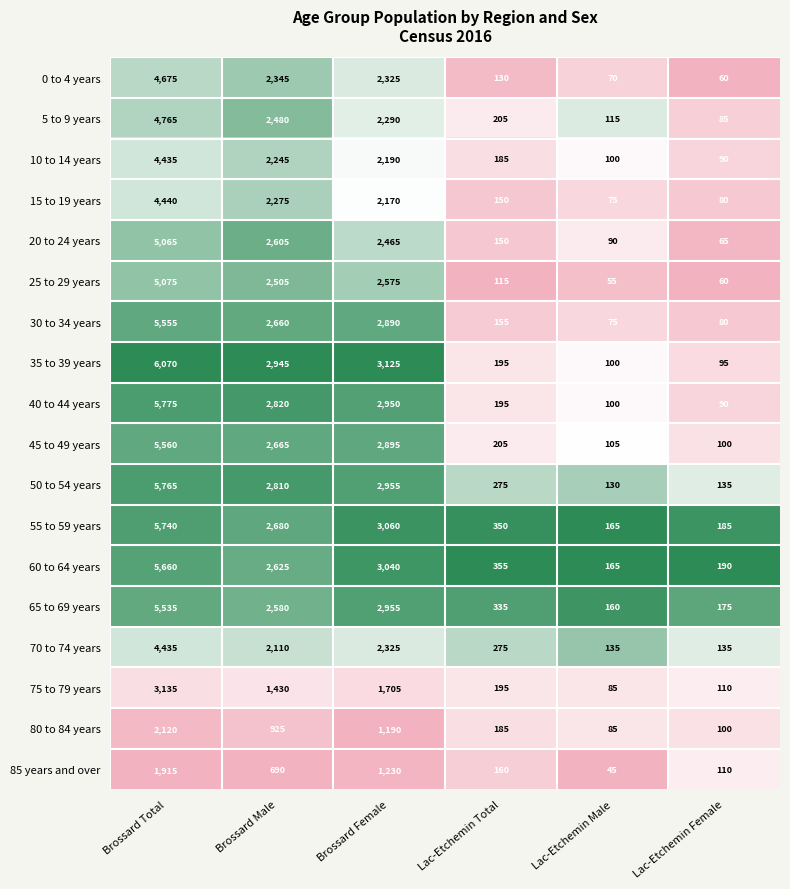

True or false: 75 to 79 years has a value of 3135 at Brossard Total.

True